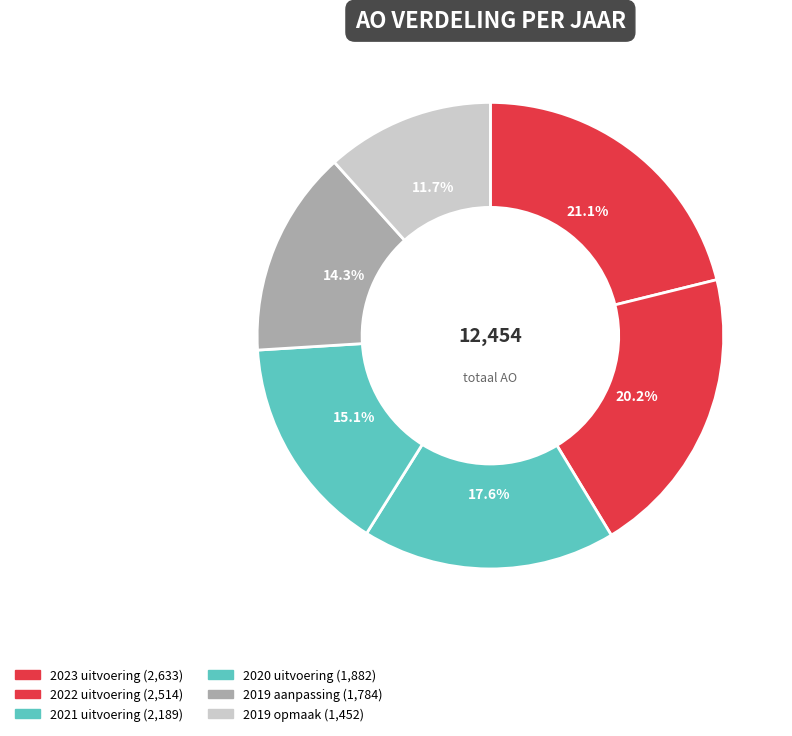

True or false: 2019 opmaak accounts for 25% of the total.

False